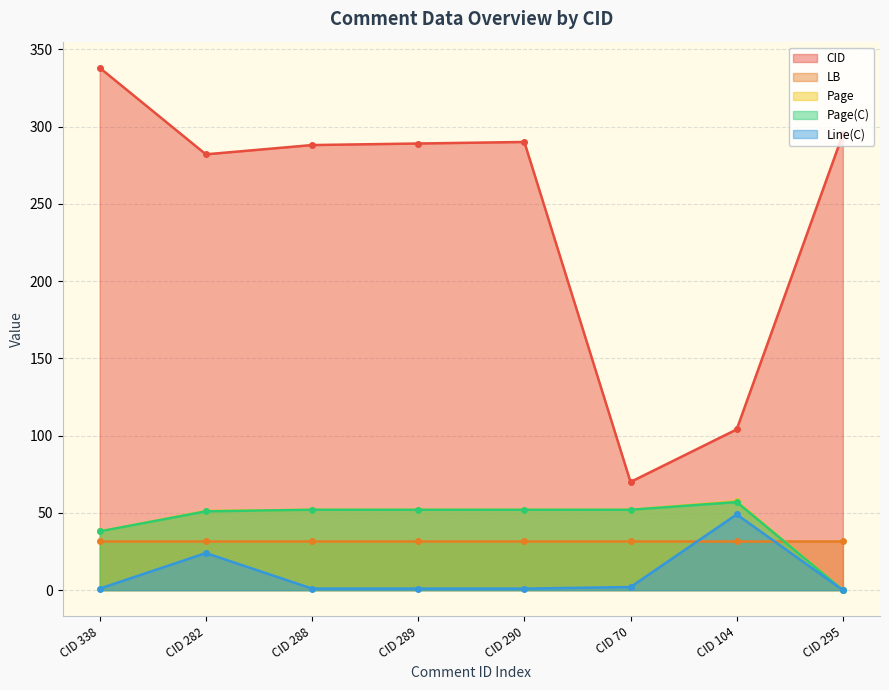

What is the difference between the Page(C) values at CID 338 and CID 288?

14.0